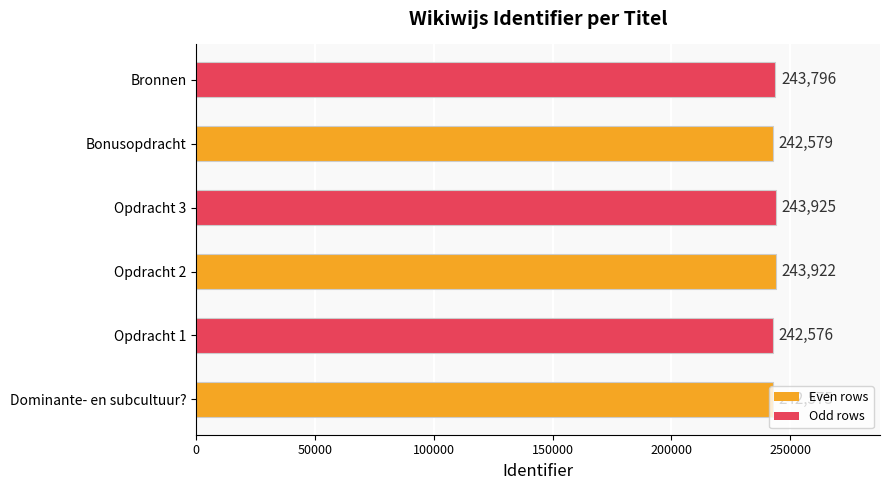

True or false: the data shows 121097 at Opdracht 3.

False